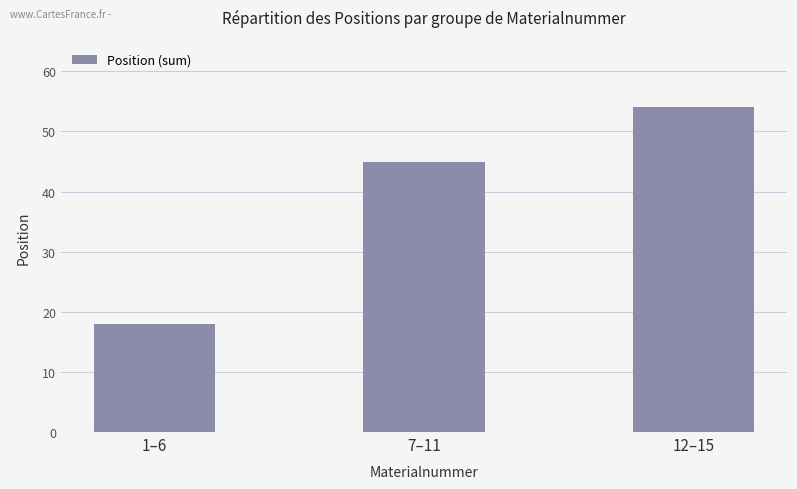

What is the change in value from 1–6 to 7–11?

+27